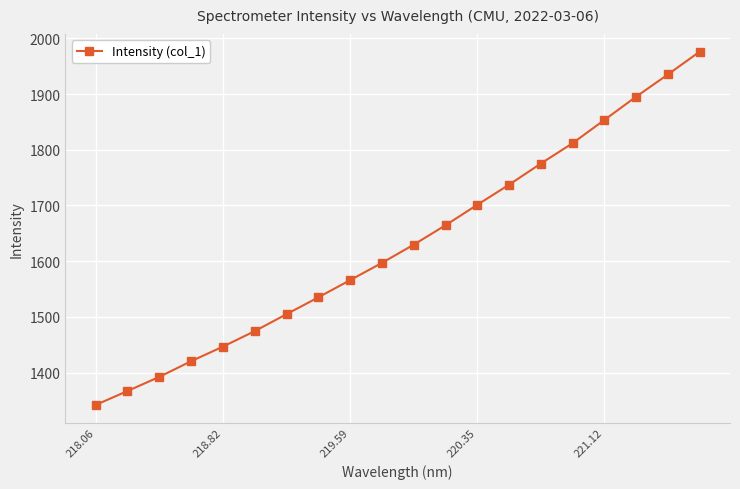

What is the value of the 17th point from the left?

1853.8